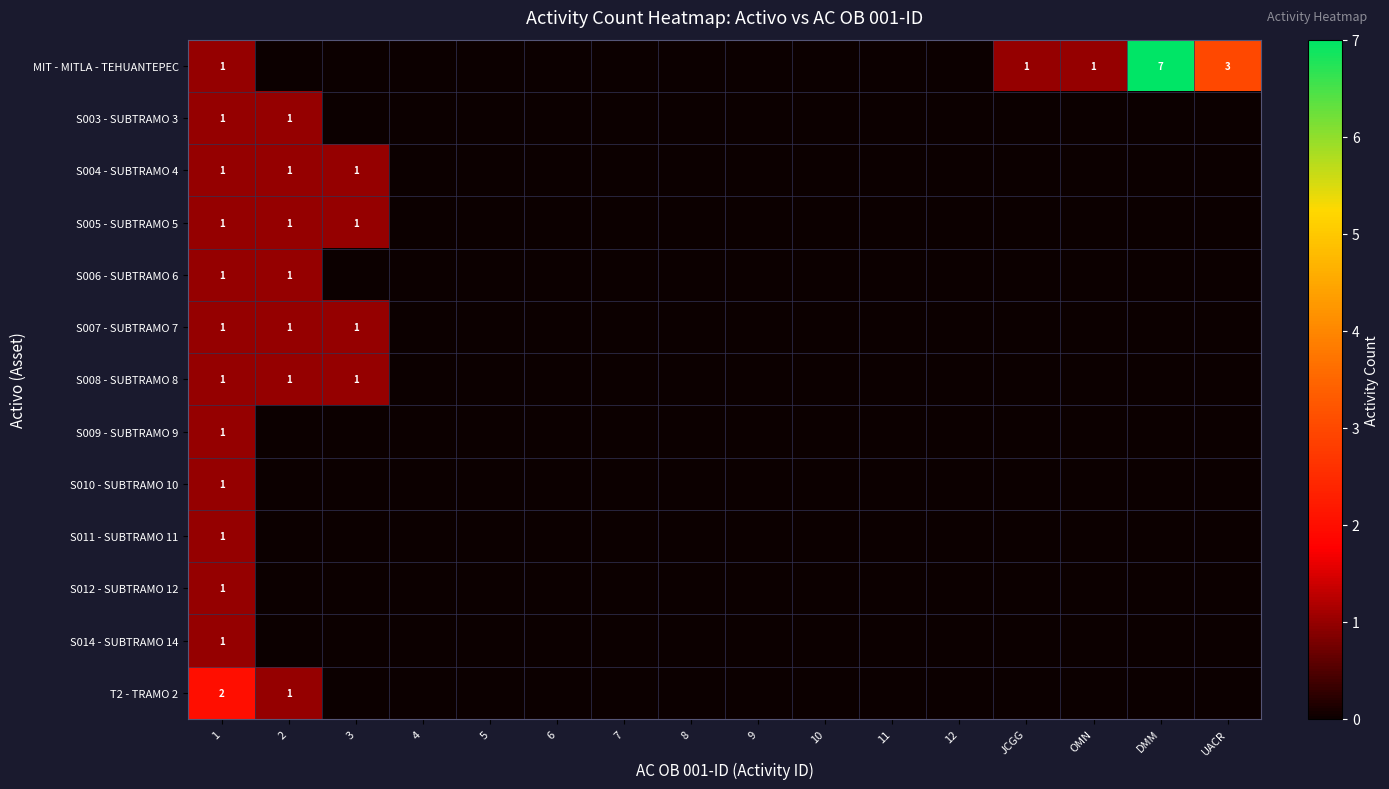

The value of S003 - SUBTRAMO 3 at 5 is -1. True or false?

False